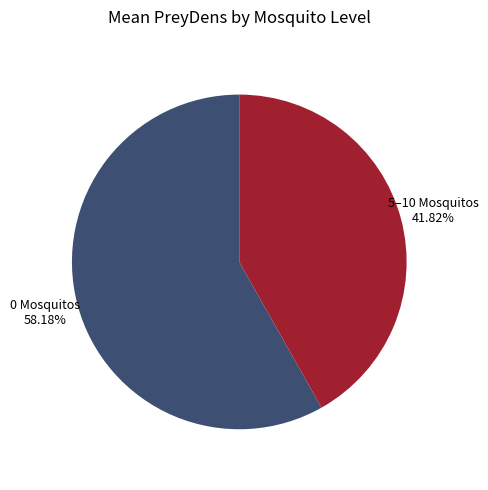

Is there any slice that represents more than half of the pie?

Yes